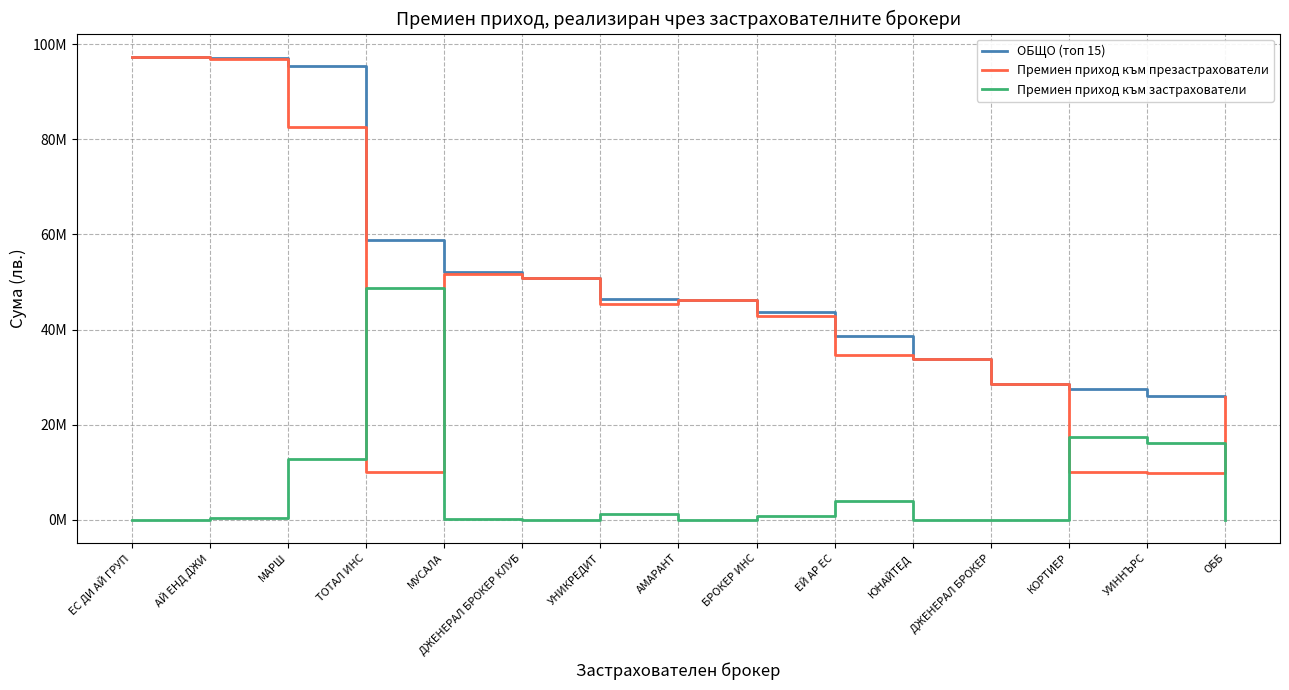

Does the chart have visible grid lines?

Yes